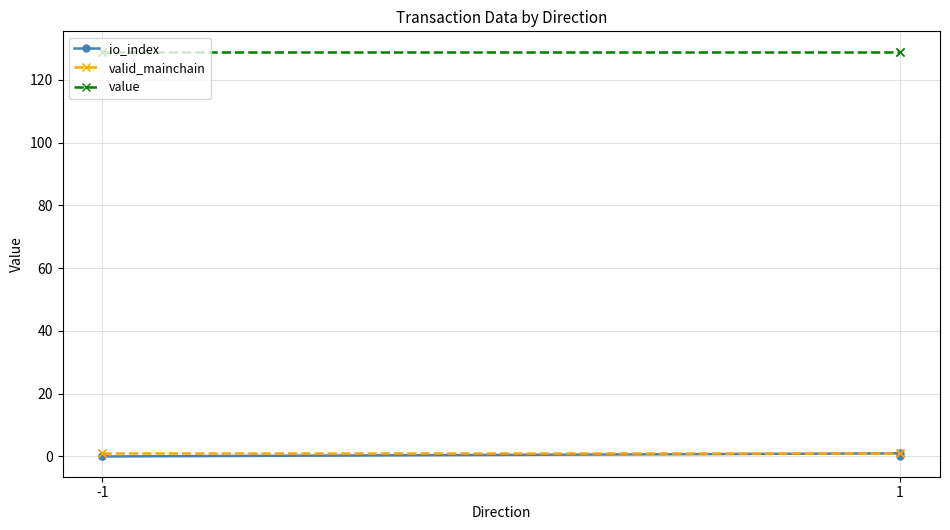

What is the average value of the valid_mainchain series?

1.0